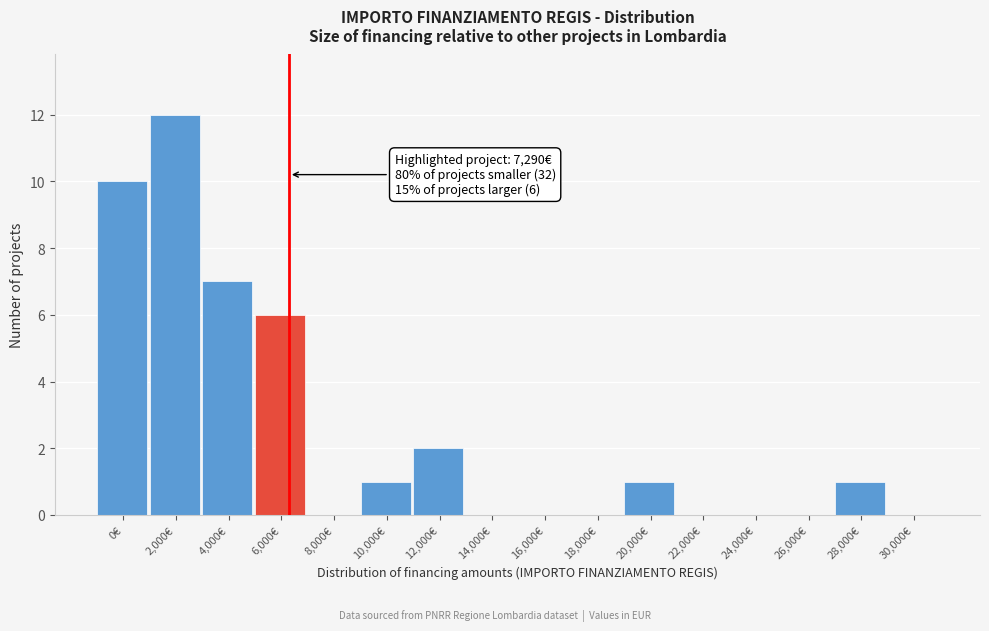

Reading left to right, what are all the values shown in this chart?

0€=10	2,000€=12	4,000€=7	6,000€=6	8,000€=0	10,000€=1	12,000€=2	14,000€=0	16,000€=0	18,000€=0	20,000€=1	22,000€=0	24,000€=0	26,000€=0	28,000€=1	30,000€=0